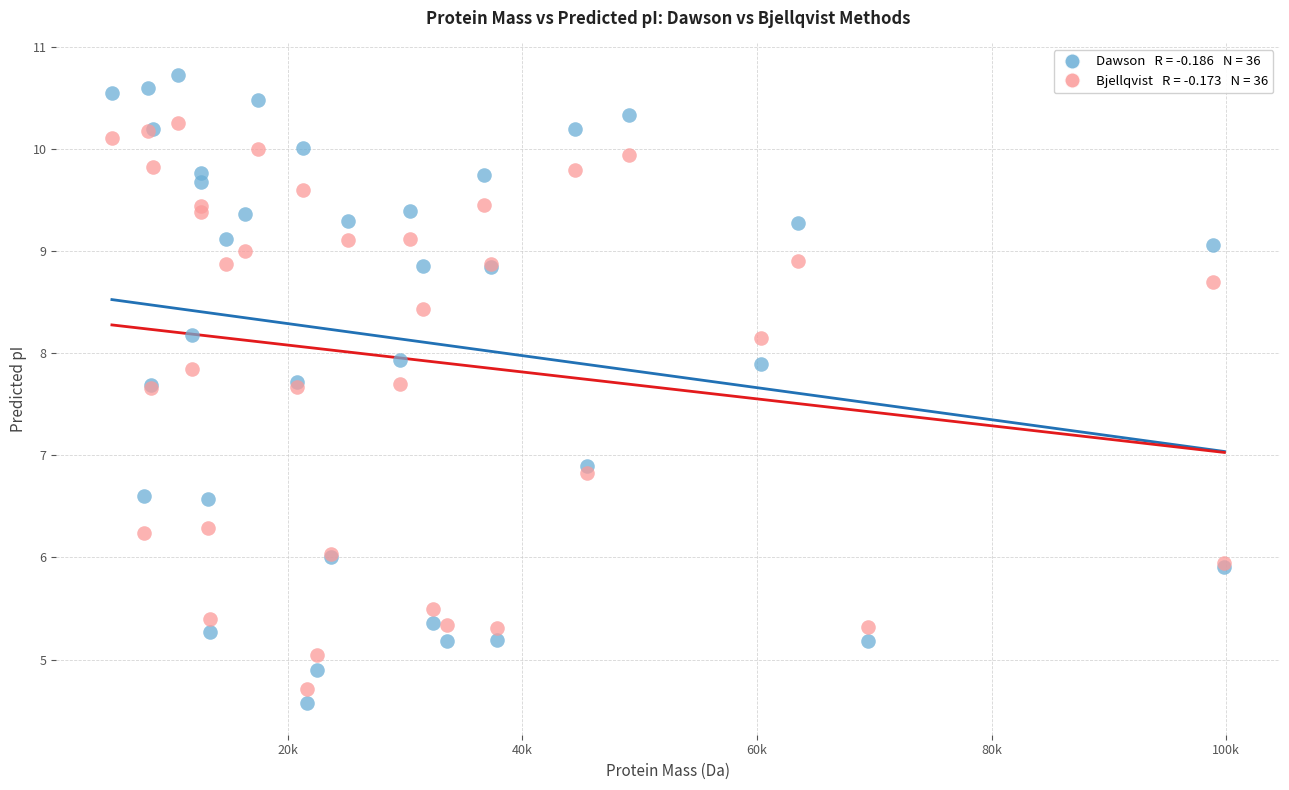

Across all series, what Y value is closest to 7?

6.9